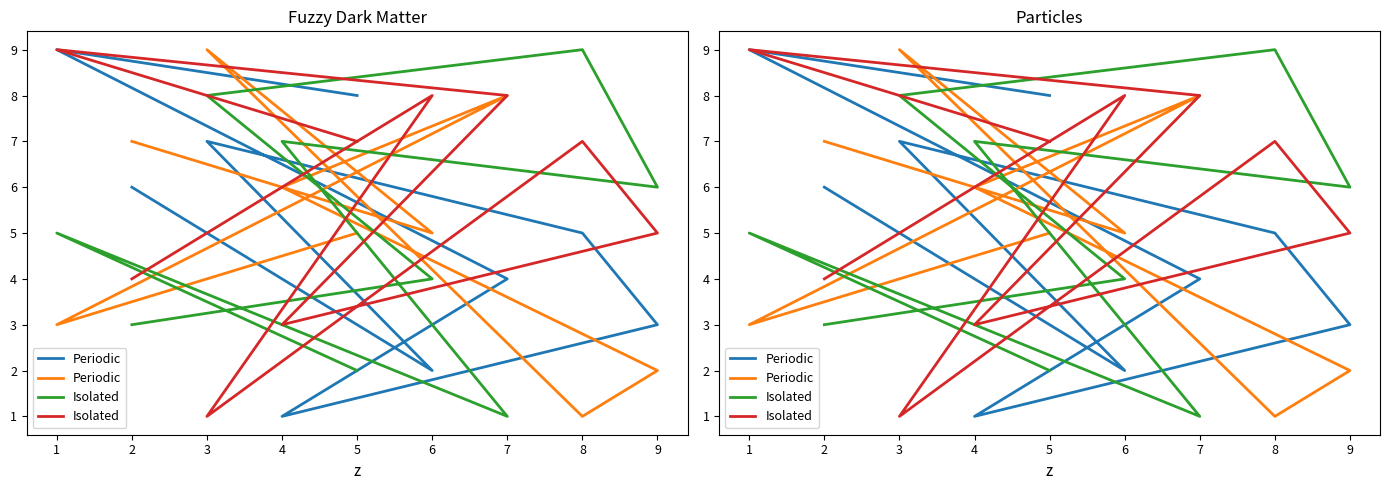

At which category does Isolated reach its first local peak?

1